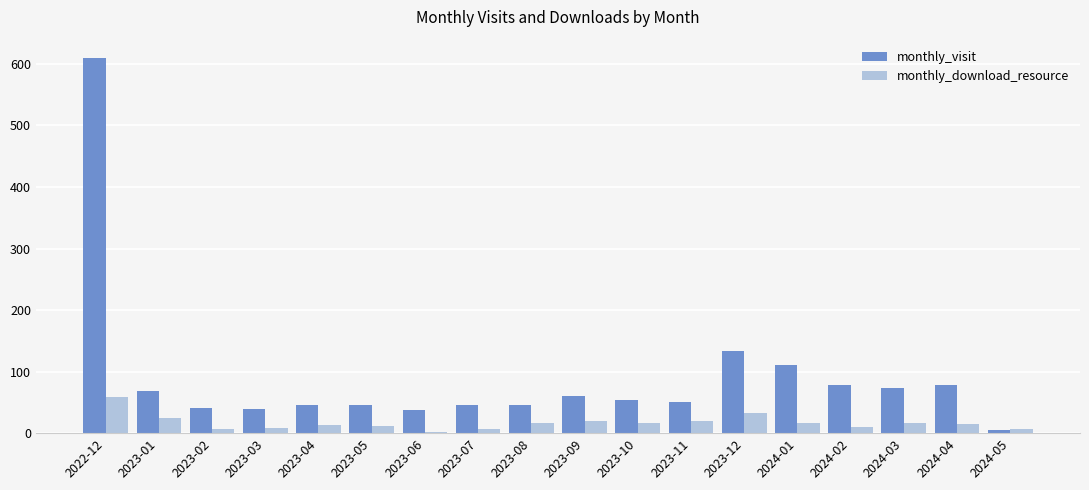

At 2024-01, list the series in order from smallest to largest.

monthly_download_resource, monthly_visit